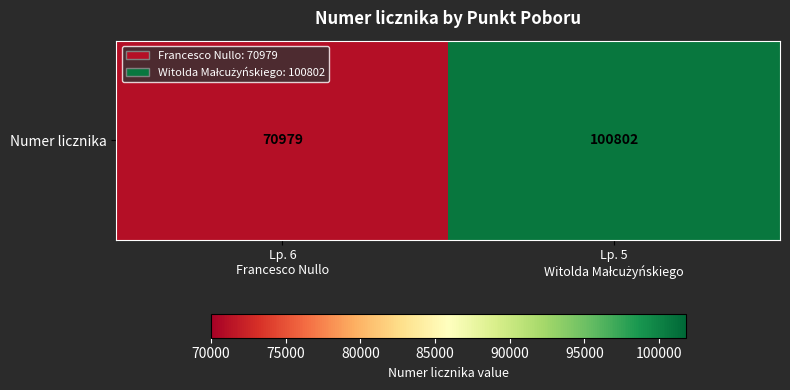

Rank the categories by value from highest to lowest.

Lp. 5
Witolda Małcużyńskiego, Lp. 6
Francesco Nullo